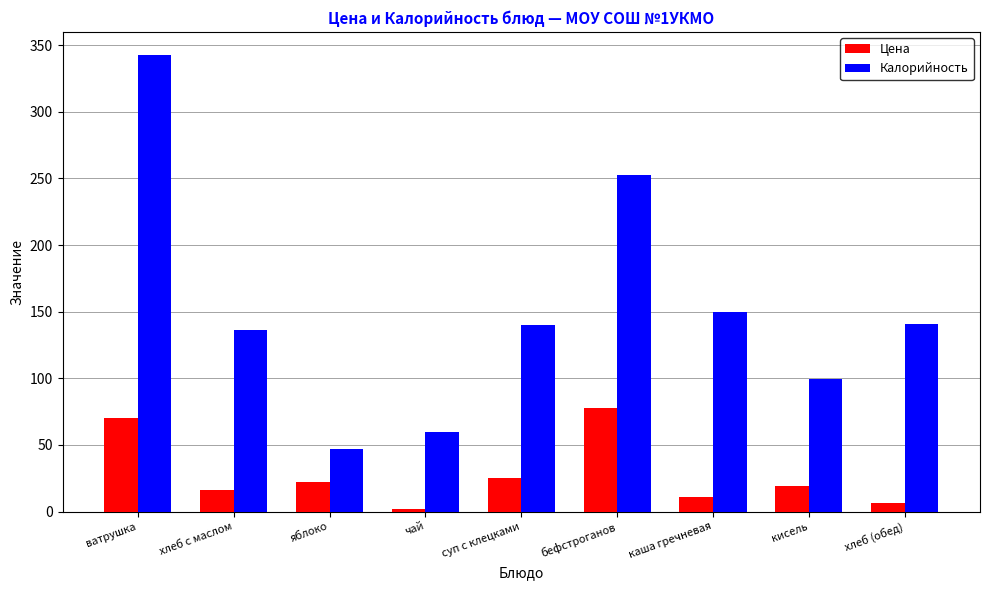

What is the label of the 1st bar from the right?

хлеб (обед)